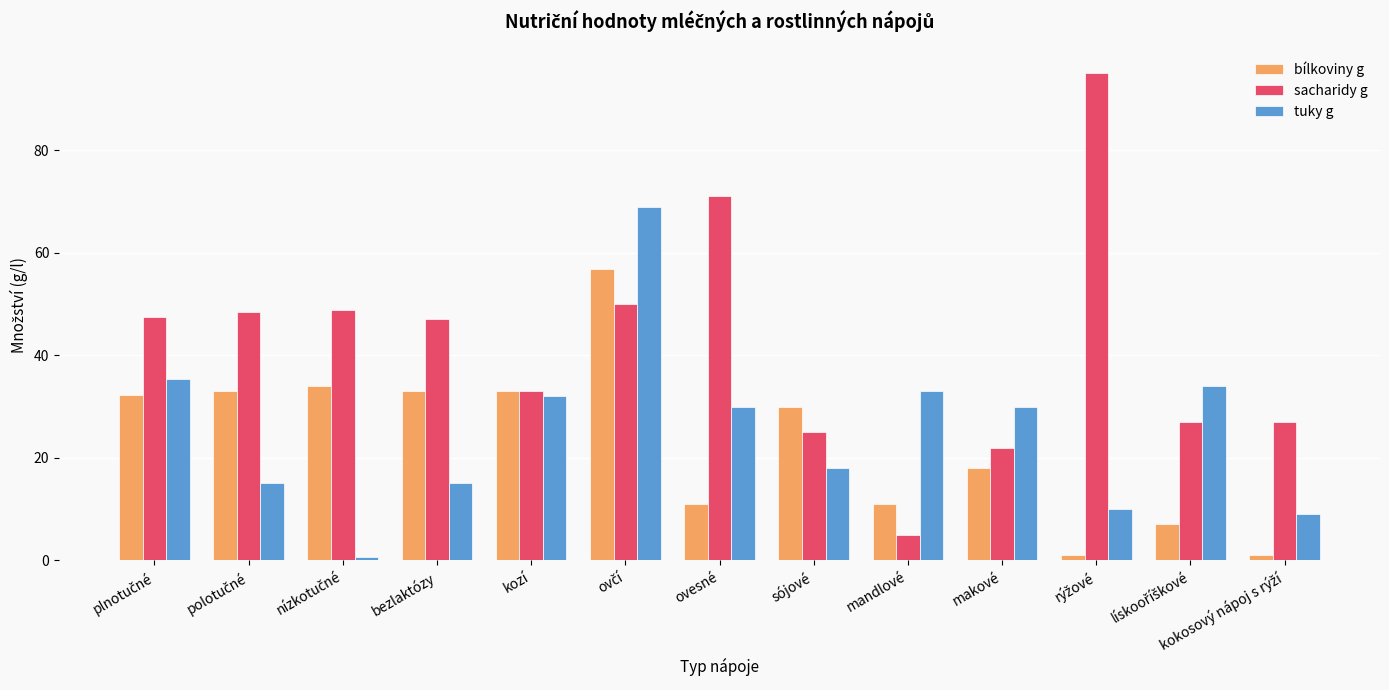

Which series has the largest total across all categories?

sacharidy g